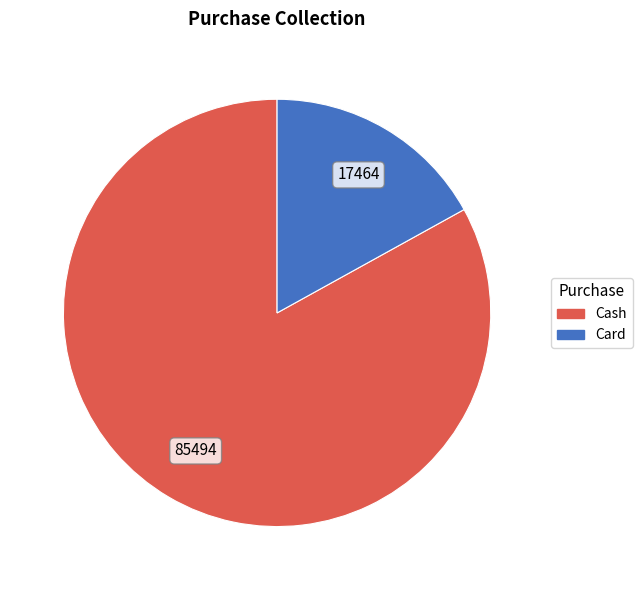

Does Card represent more than half of the total?

No